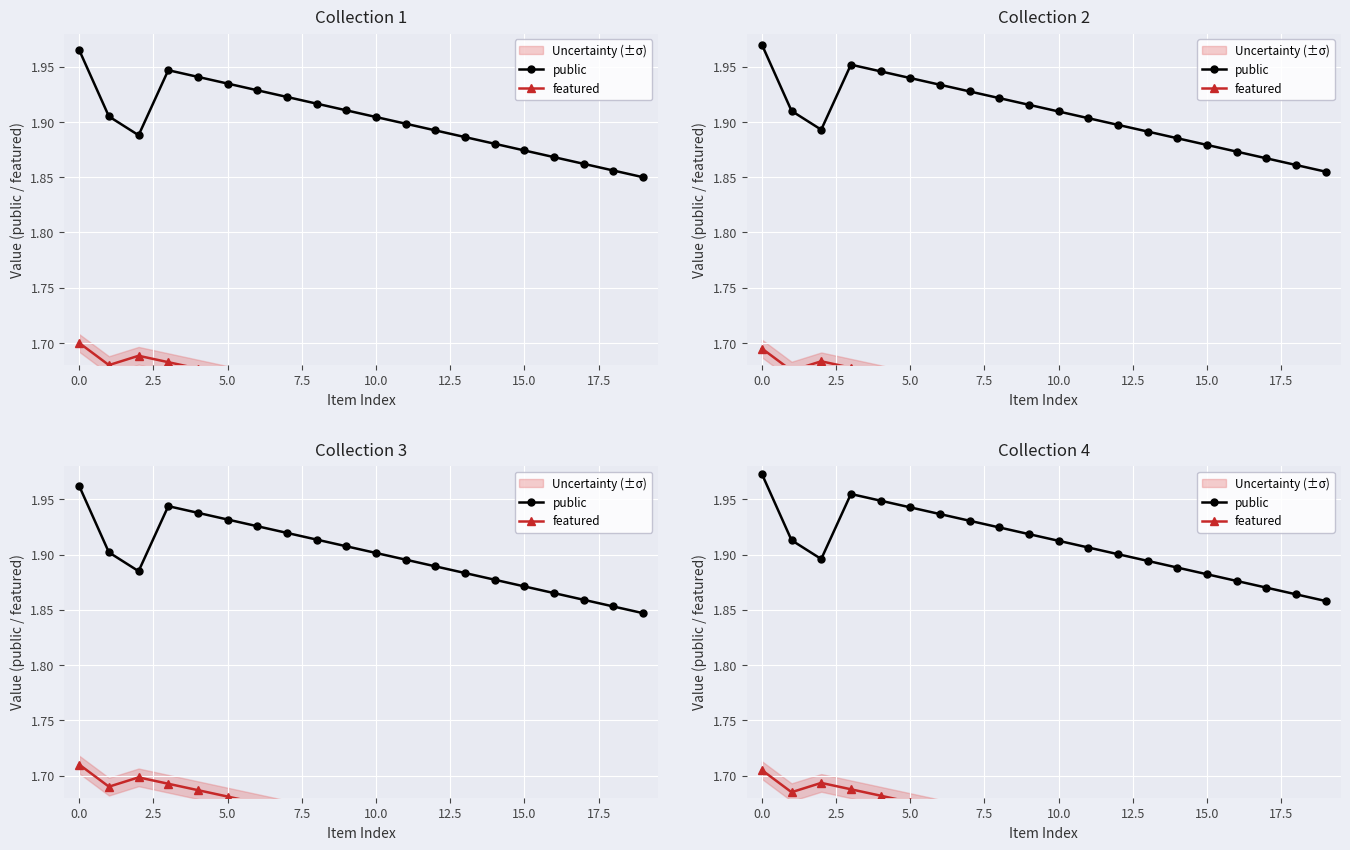

What is the smallest value displayed?

1.6